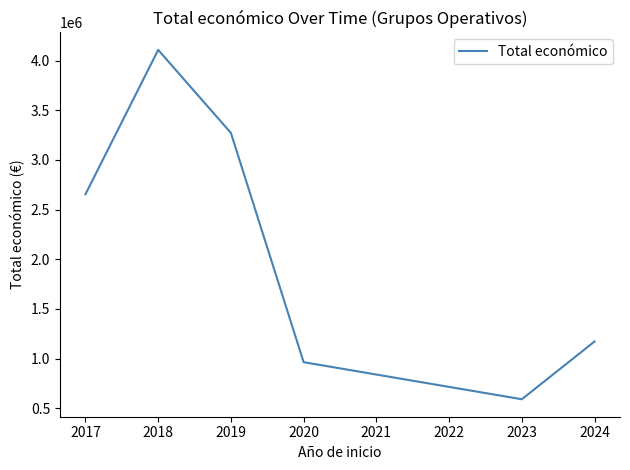

Rank the categories by value from highest to lowest.

2018, 2019, 2017, 2024, 2020, 2023